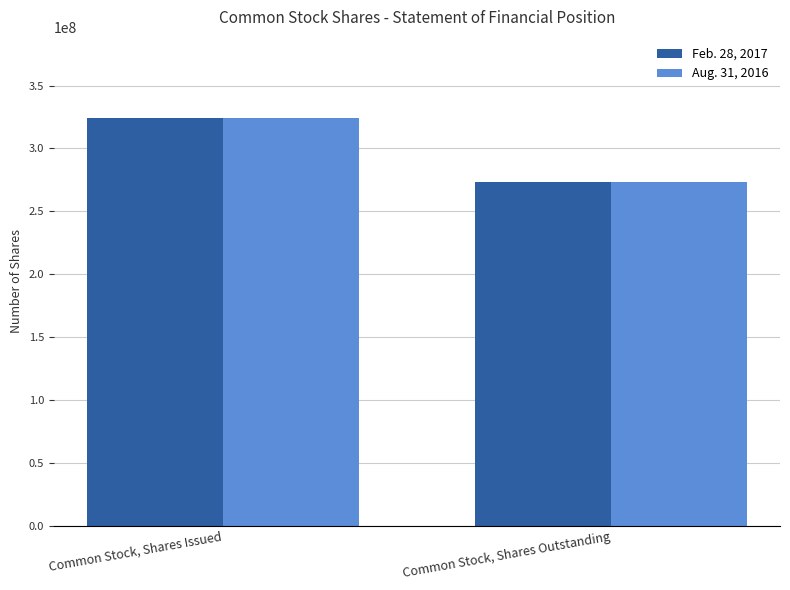

Reading left to right, transcribe all the data shown in this chart.

Feb. 28, 2017: 323874632	273433664
Aug. 31, 2016: 323874632	273433664